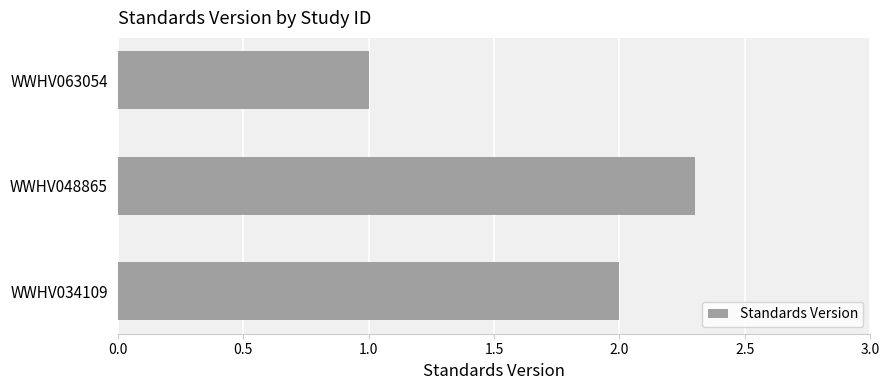

List the labels in order of value, largest first.

WWHV048865, WWHV034109, WWHV063054